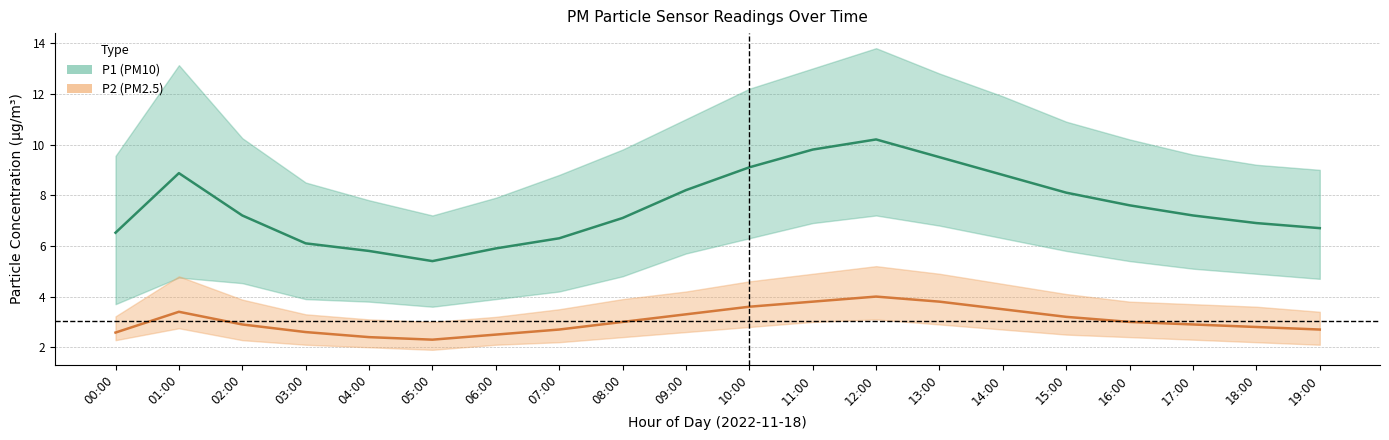

Rank the series by their average value, from highest to lowest.

P1 (PM10) mid, P2 (PM2.5) mid